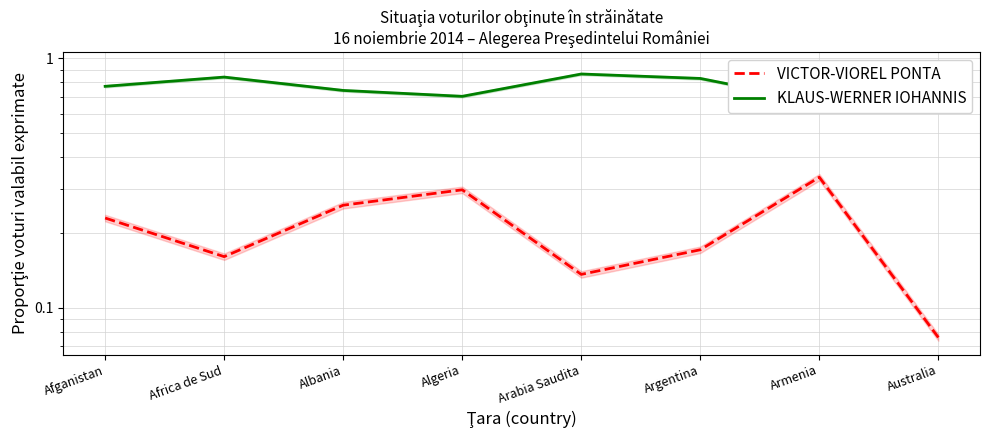

What is the difference between the KLAUS-WERNER IOHANNIS values at Algeria and Argentina?

0.1